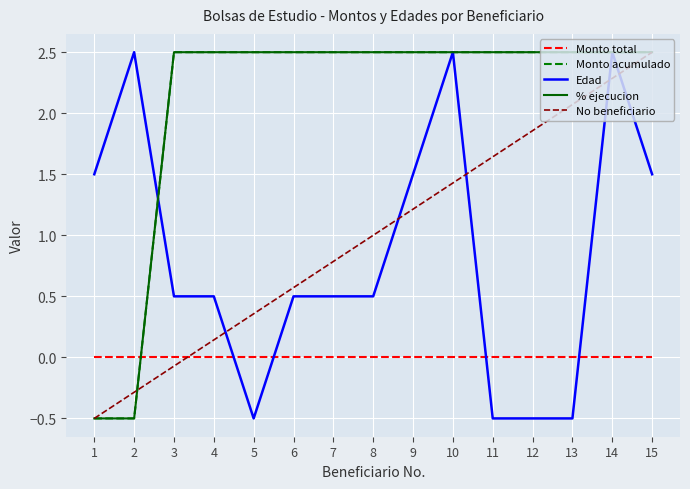

Is this an area chart (filled region under the line)?

No